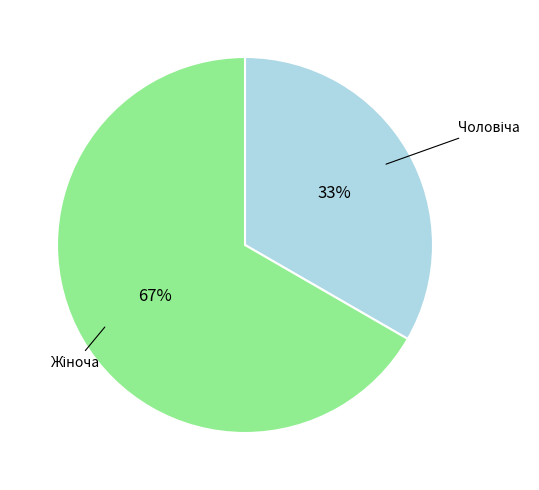

Does any single category account for the majority?

Yes